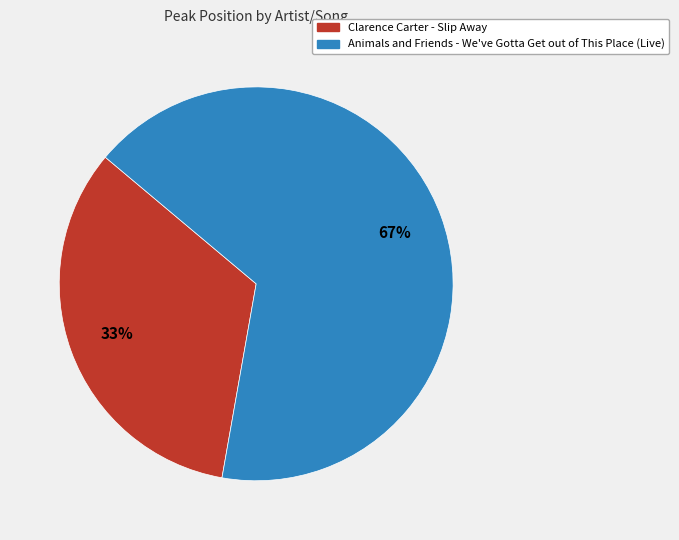

Which category has the smallest portion of the pie?

Clarence Carter - Slip Away